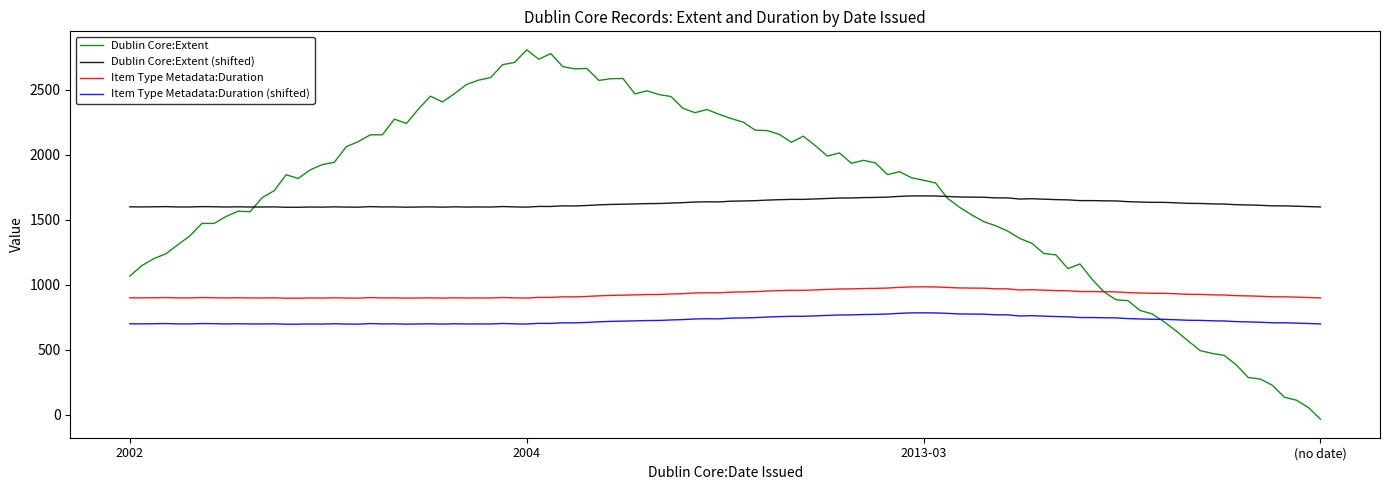

True or false: Item Type Metadata:Duration and Item Type Metadata:Duration (shifted) intersect in this chart.

False